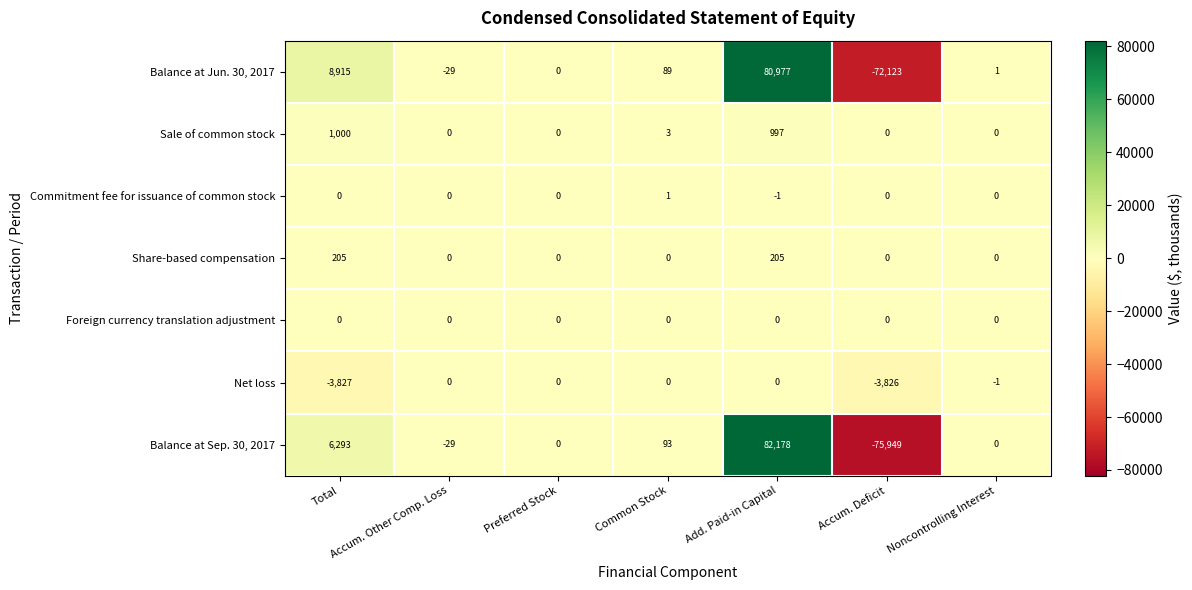

What is the difference between the maximum and minimum values in the Sale of common stock series?

1000